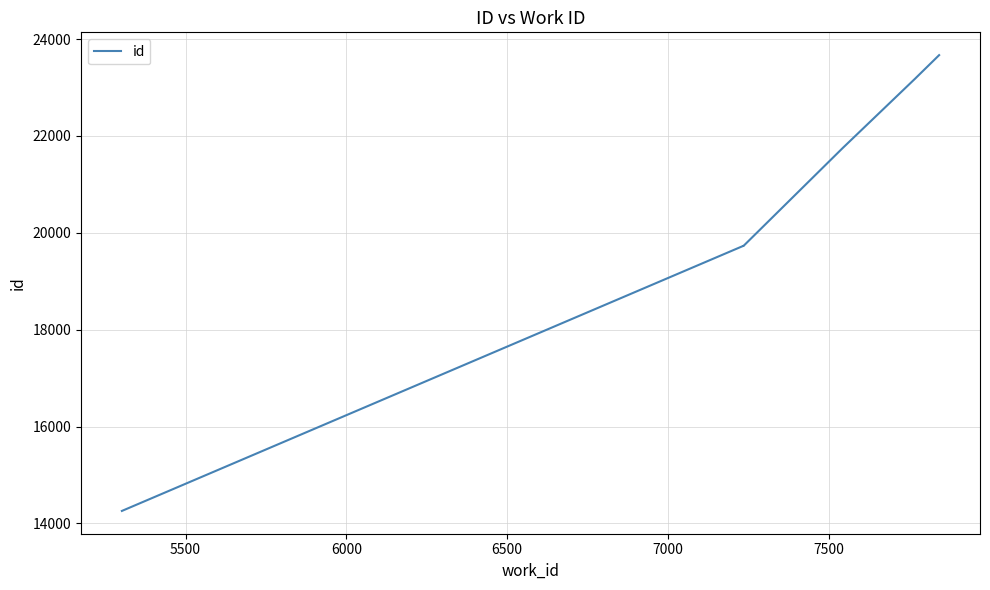

How many data points does each series have?

8